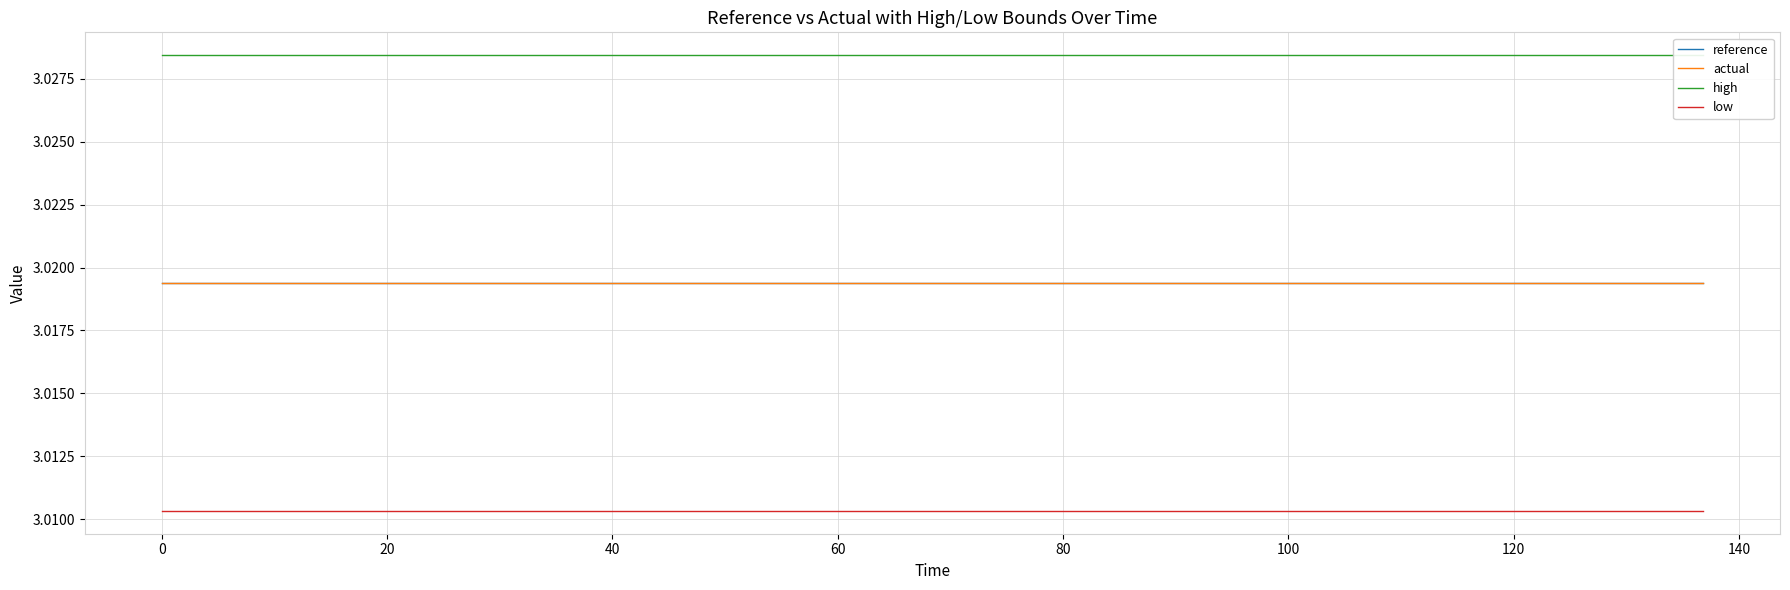

Does the chart have visible grid lines?

Yes